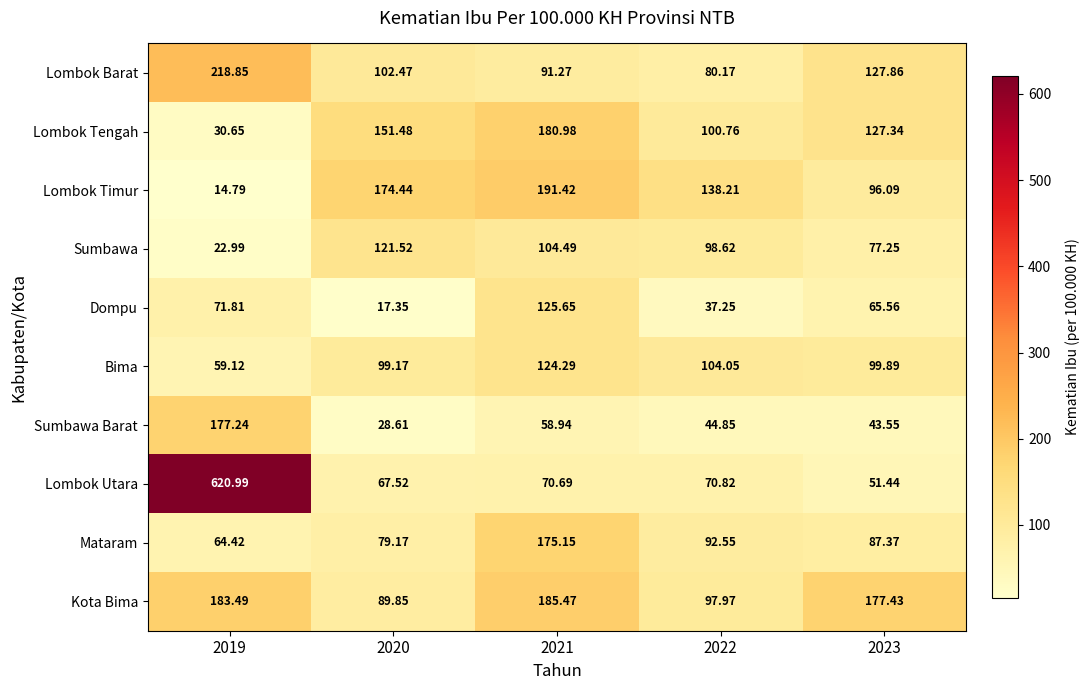

Which series has the widest spread of values?

Lombok Utara